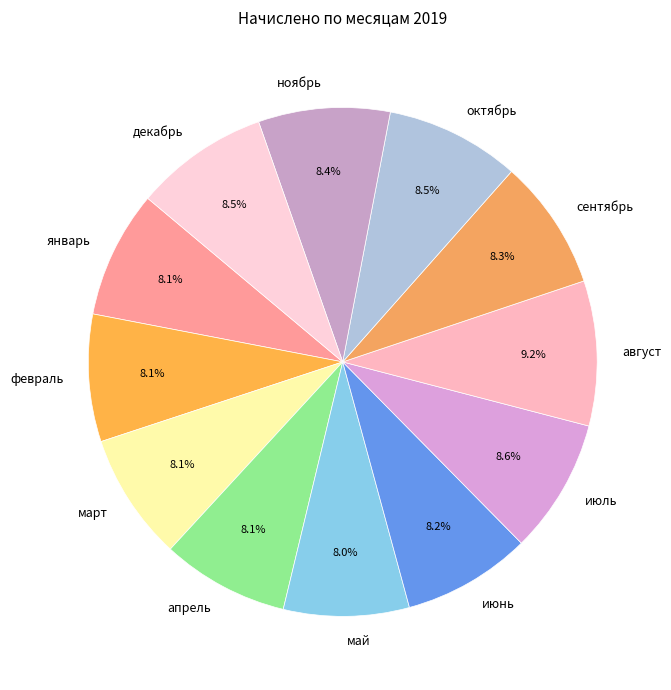

Between октябрь and август, which is larger?

август